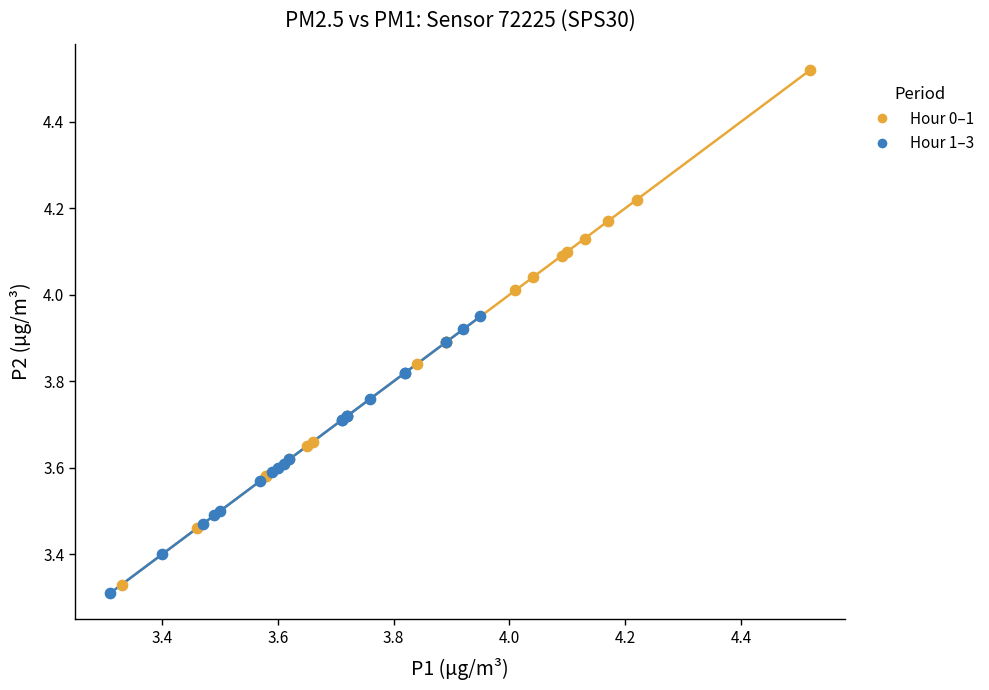

What are all the series names shown in the legend?

Hour 0–1, Hour 1–3